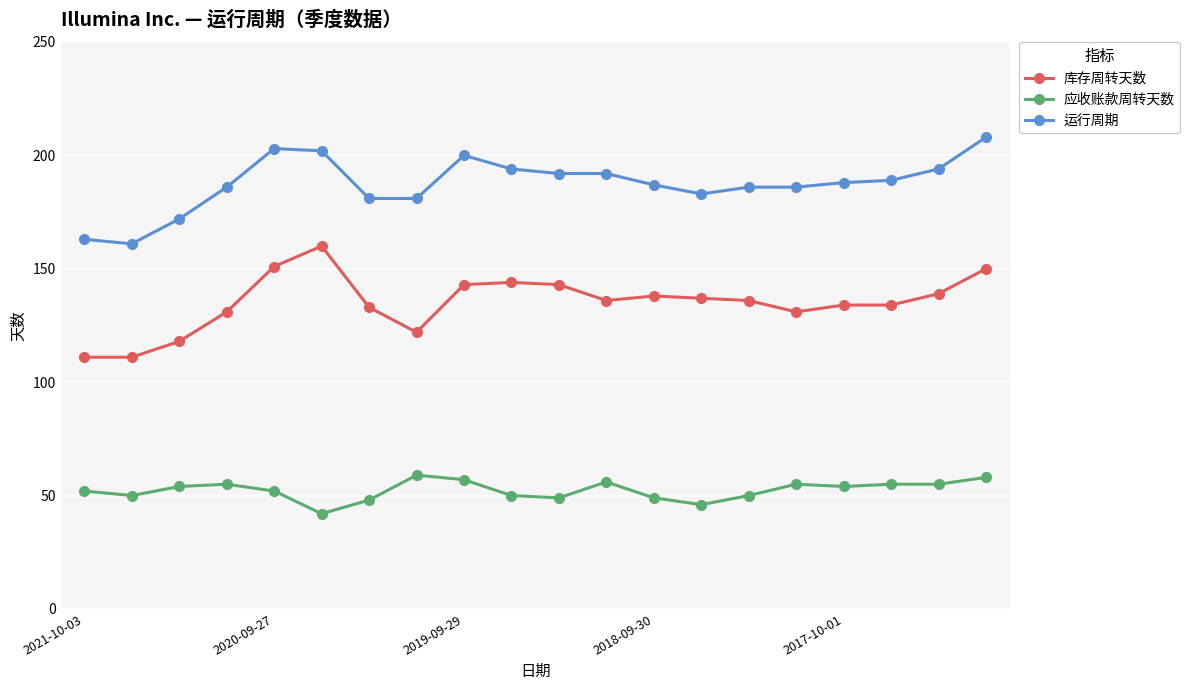

Does the chart display data point markers on the line(s)?

Yes